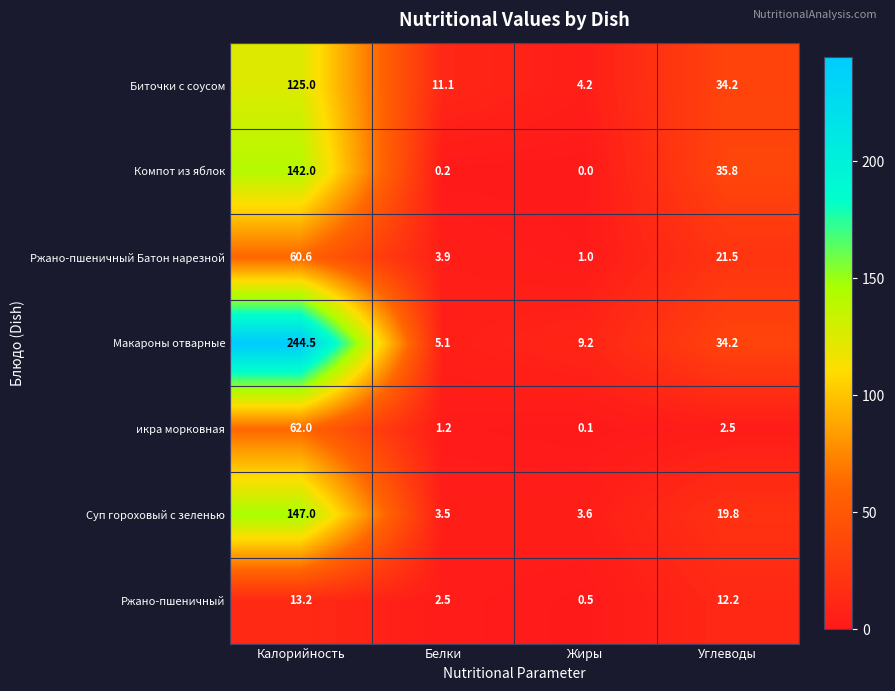

Reading left to right, extract all data points from this chart.

Биточки с соусом: 125.0	11.1	4.2	34.2
Компот из яблок: 142.0	0.2	0.0	35.8
Ржано-пшеничный Батон нарезной: 60.6	3.9	1.0	21.5
Макароны отварные: 244.5	5.1	9.2	34.2
икра морковная: 62.0	1.2	0.1	2.5
Суп гороховый с зеленью: 147.0	3.5	3.6	19.8
Ржано-пшеничный: 13.2	2.5	0.5	12.2